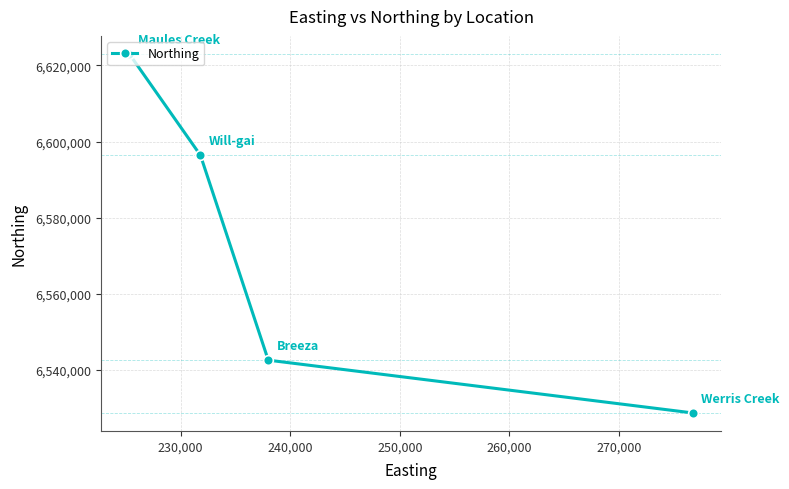

What is the value of the 3rd point from the left?

6542606